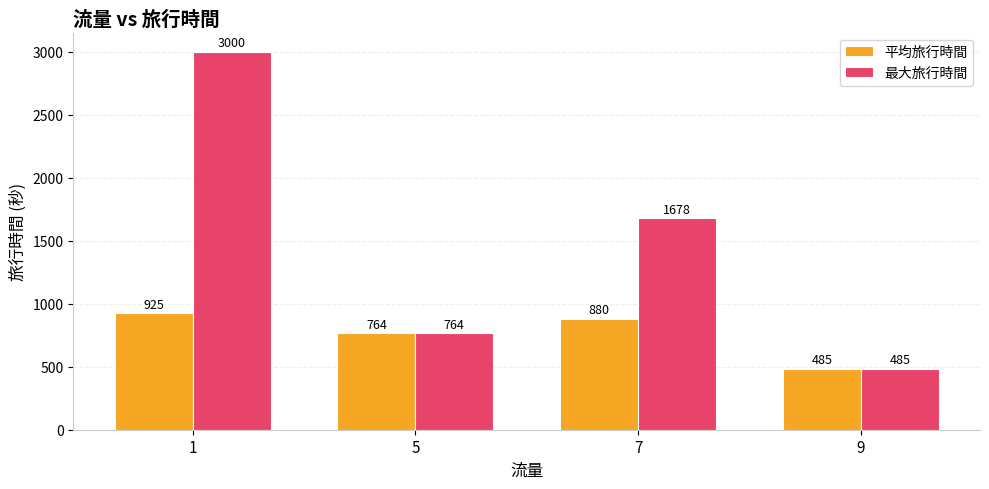

Which series has the largest range (max minus min)?

最大旅行時間